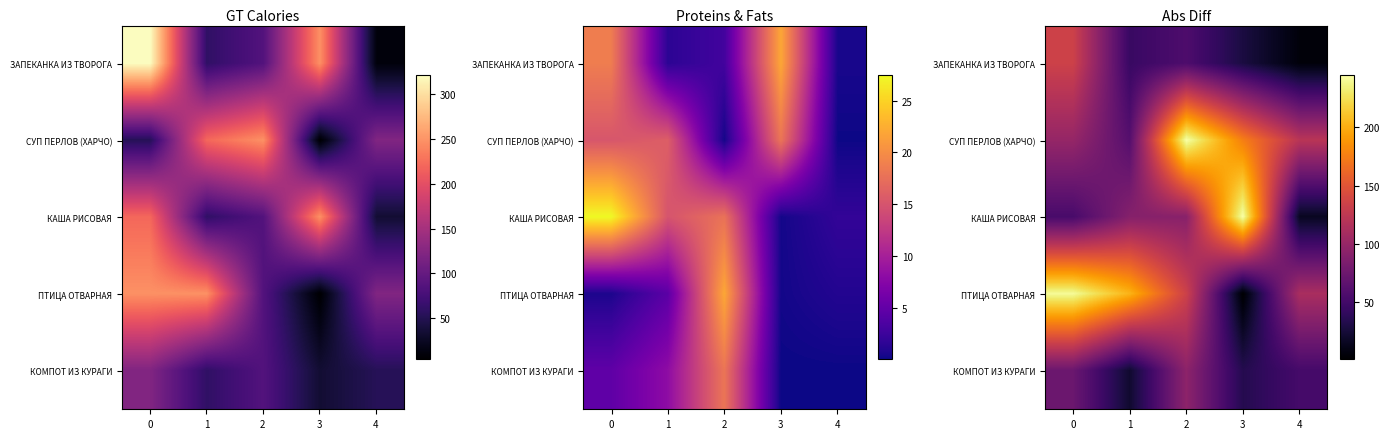

How many values in the ЗАПЕКАНКА ИЗ ТВОРОГА series are below 44?

2